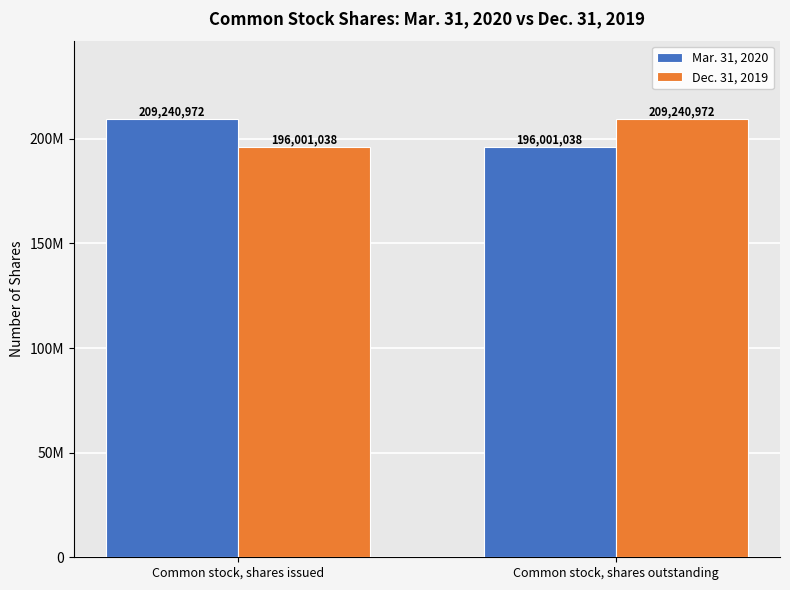

What is the sum of the Dec. 31, 2019 values at Common stock, shares outstanding and Common stock, shares issued?

405242010